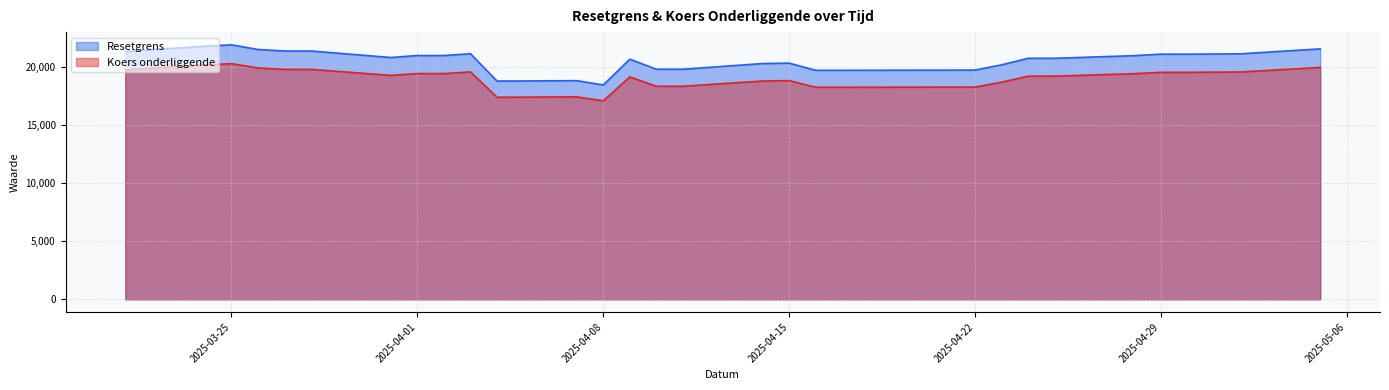

What is the difference between the maximum and minimum values in the Resetgrens series?

3453.2